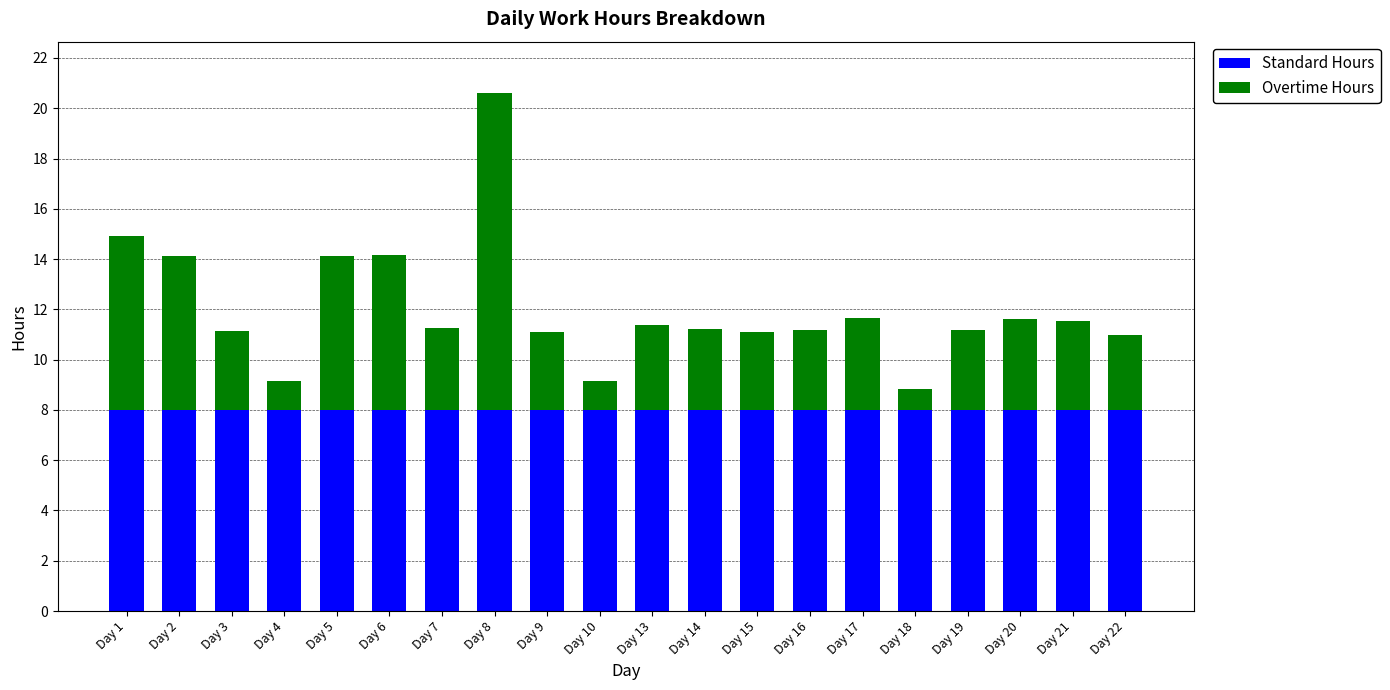

How many bars are there in total?

20